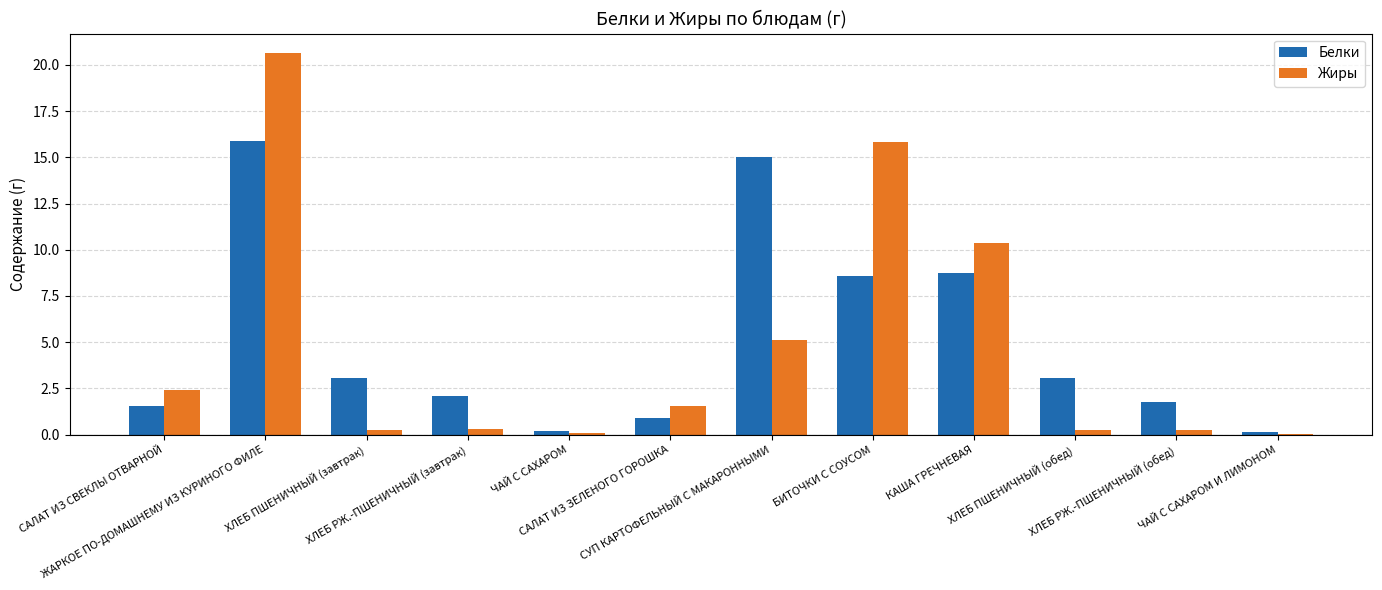

What is the sum of the Белки values at ХЛЕБ ПШЕНИЧНЫЙ (обед) and ЧАЙ С САХАРОМ И ЛИМОНОМ?

3.2